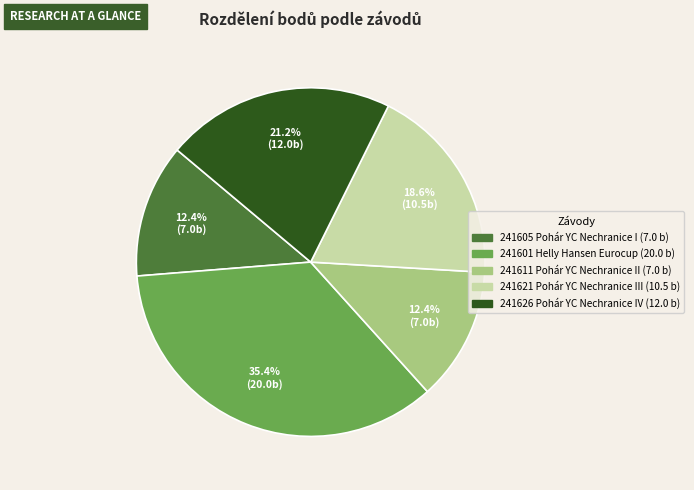

To the nearest percent, what is the average slice percentage?

20%